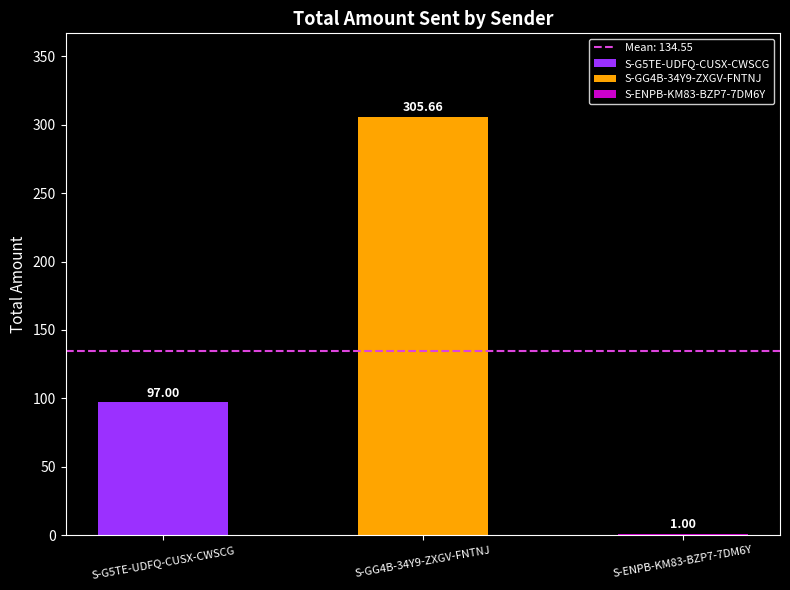

Does the chart contain stacked bars?

No